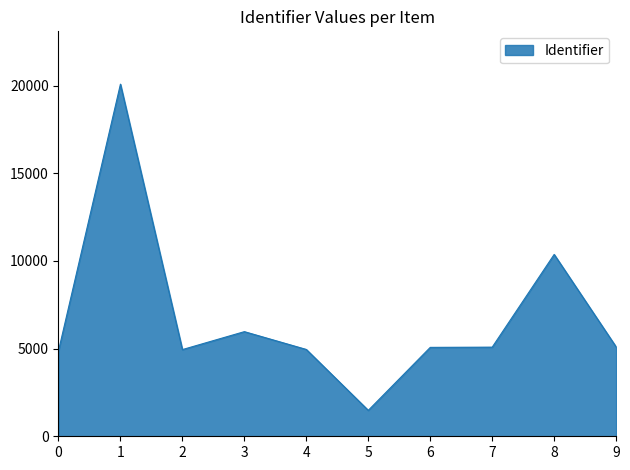

What is the change in value from 5 to 7?

+3604